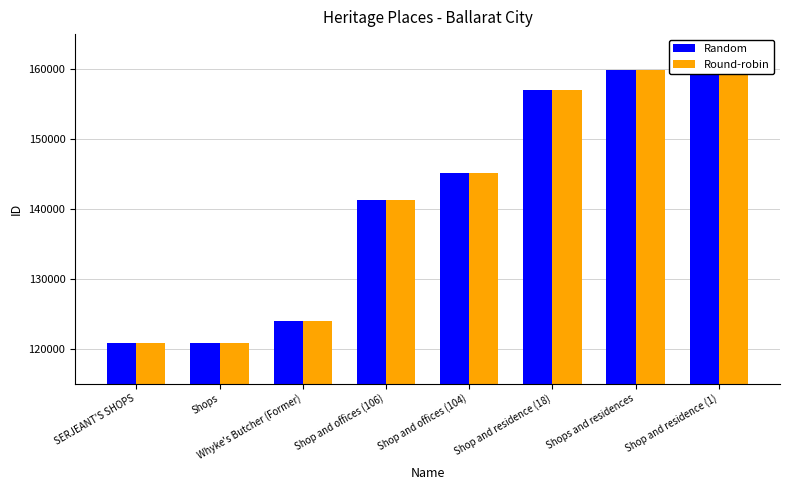

Reading right to left, extract all data points from this chart.

Random: 161215	159806	156947	145092	141278	123949	120823	120800
Round-robin: 161215	159806	156947	145092	141278	123949	120823	120800